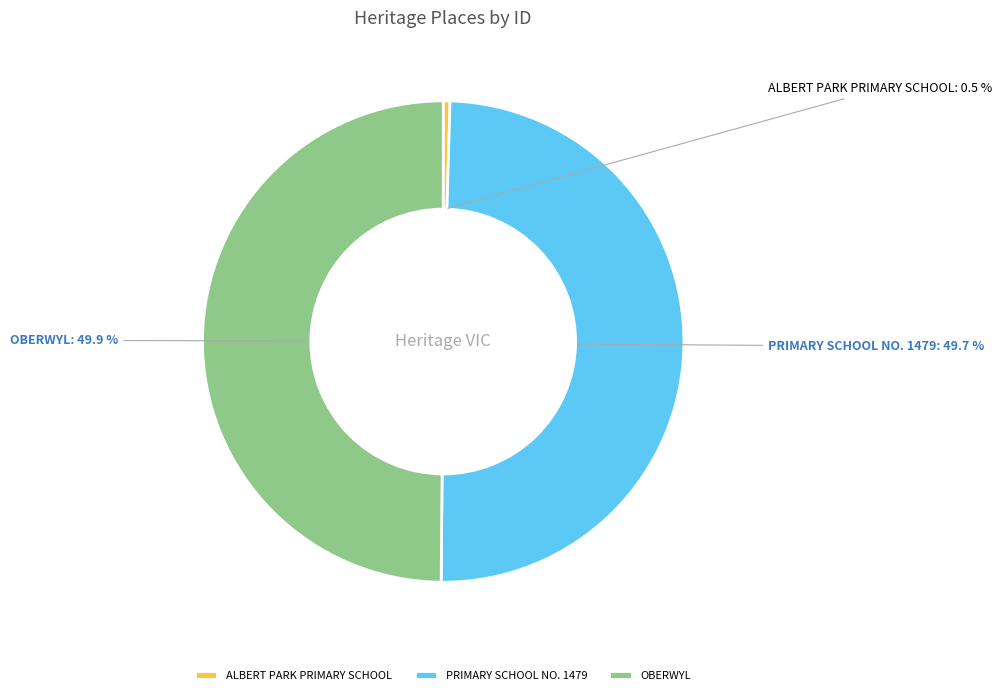

How much of the chart is everything except OBERWYL?

50.1%